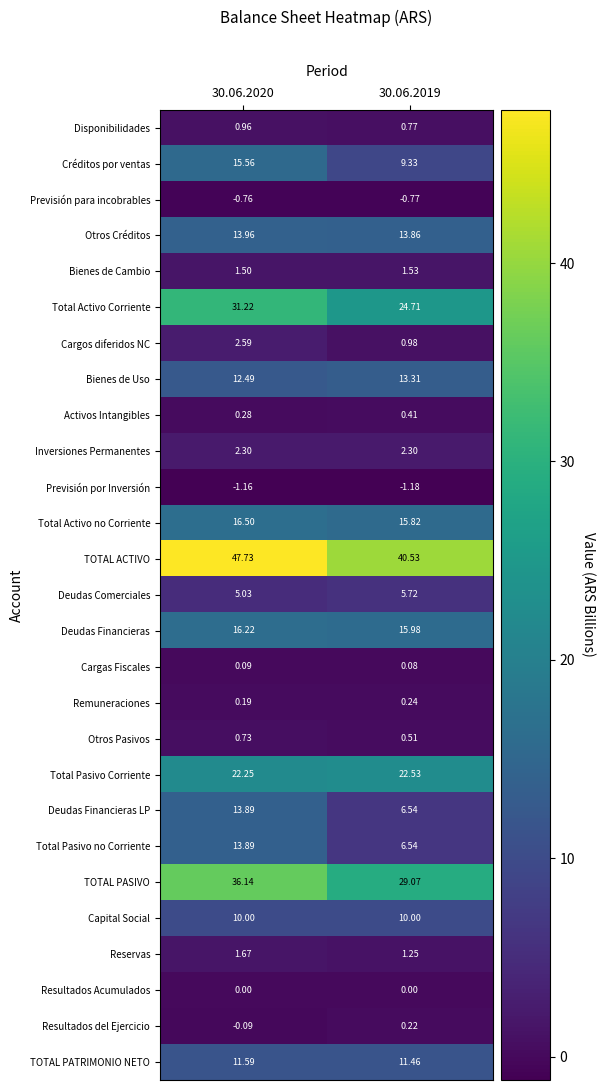

Is the value of Cargas Fiscales at 30.06.2020 greater than the value of Resultados del Ejercicio at 30.06.2020?

Yes